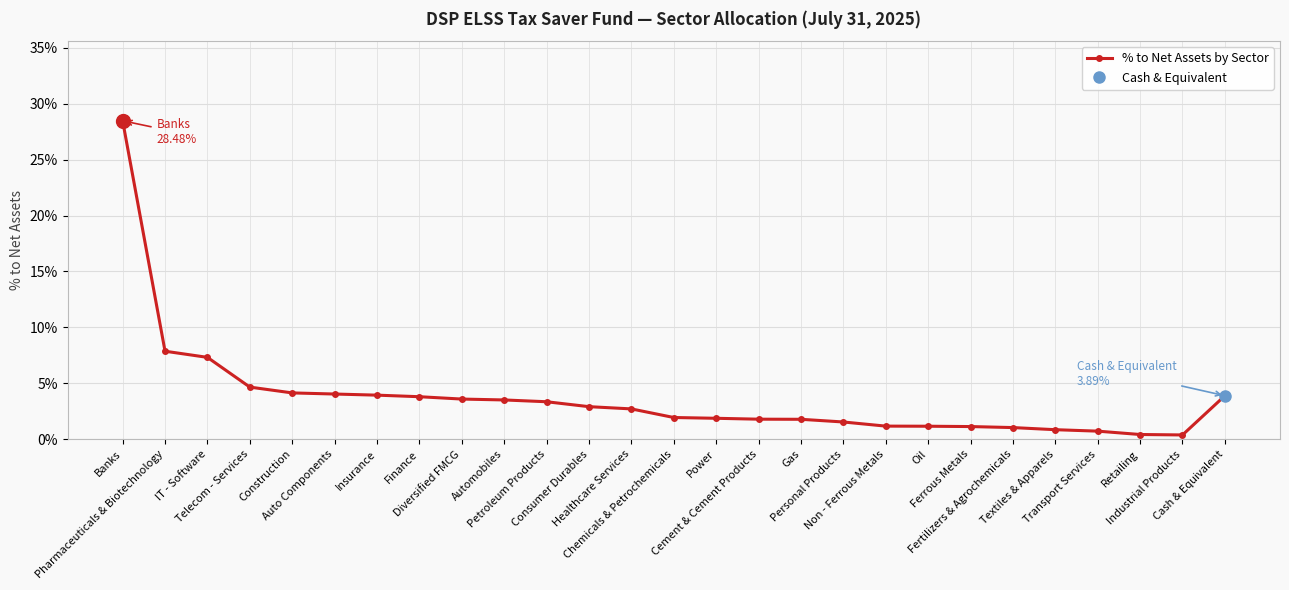

What is the sum of all values?

1.0